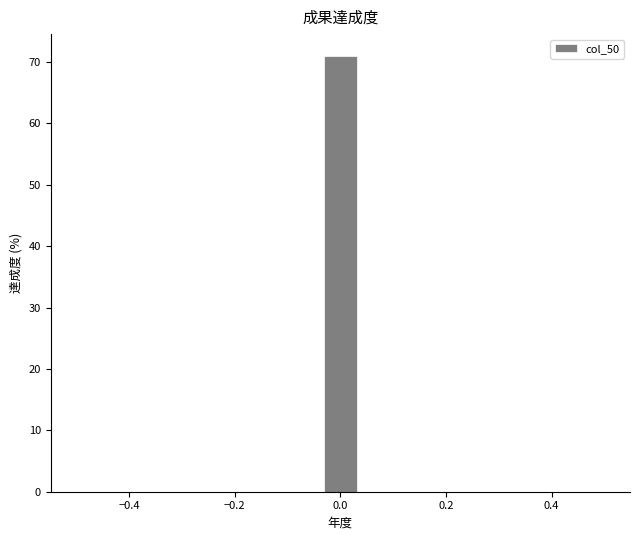

Read against the x-axis, roughly where is the centre of the tallest bar?

0.00